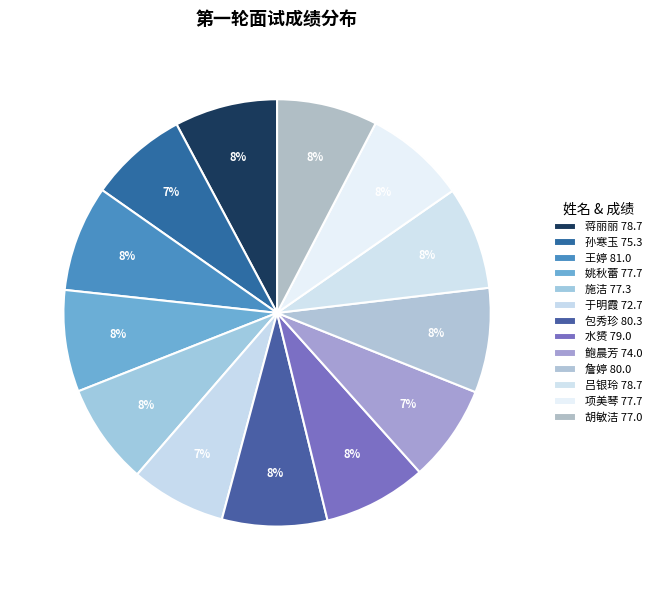

Rank the categories by value from lowest to highest.

于明霞, 鲍晨芳, 孙寒玉, 胡敏洁, 施洁, 姚秋蕾, 项美琴, 蒋丽丽, 吕银玲, 水赟, 詹婷, 包秀珍, 王婷